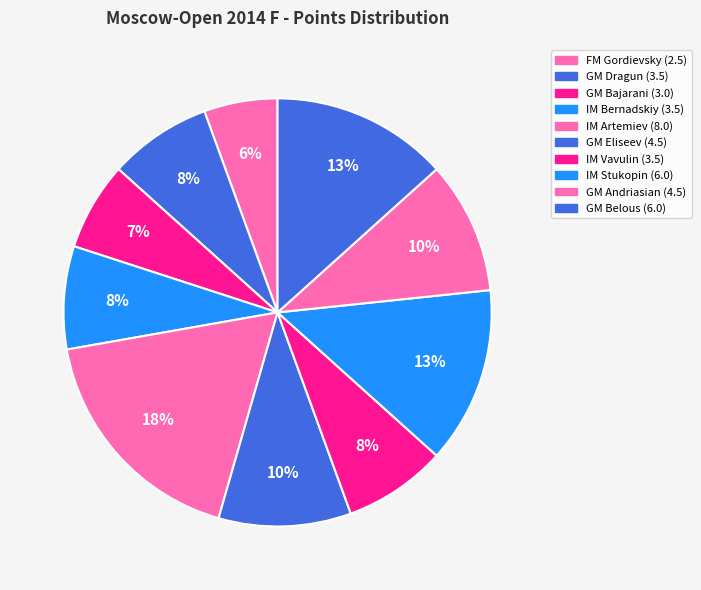

How many slices are in this pie chart?

10